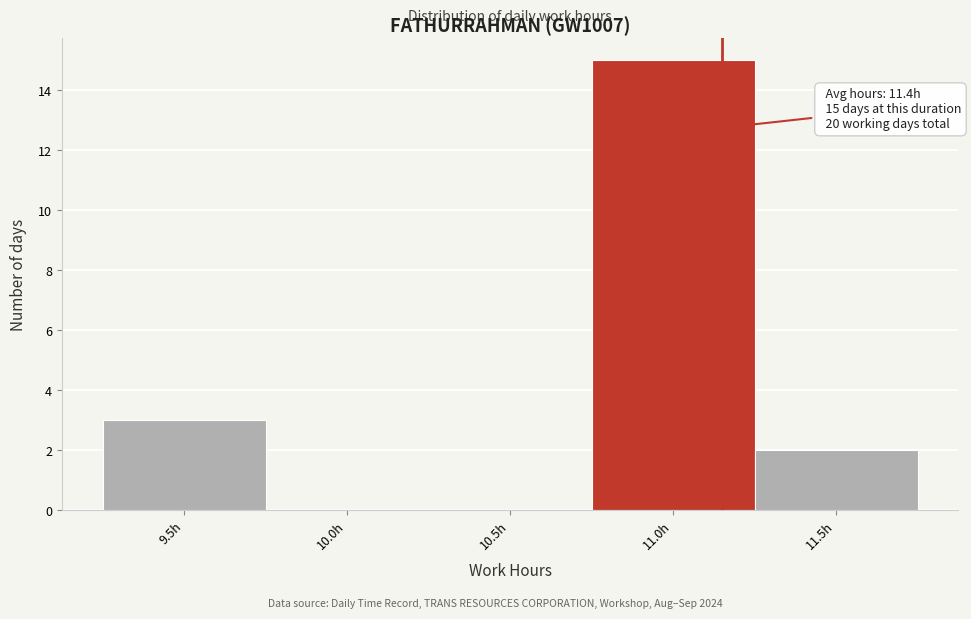

Reading left to right, transcribe all the data shown in this chart.

9.5h=3	10.0h=0	10.5h=0	11.0h=15	11.5h=2